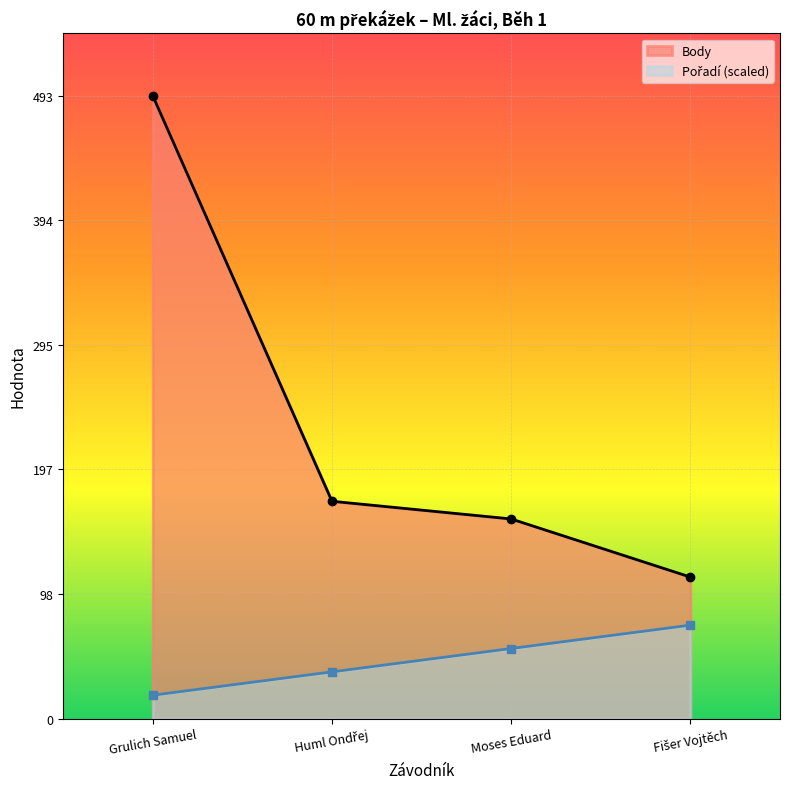

Which series has the widest spread of values?

Body